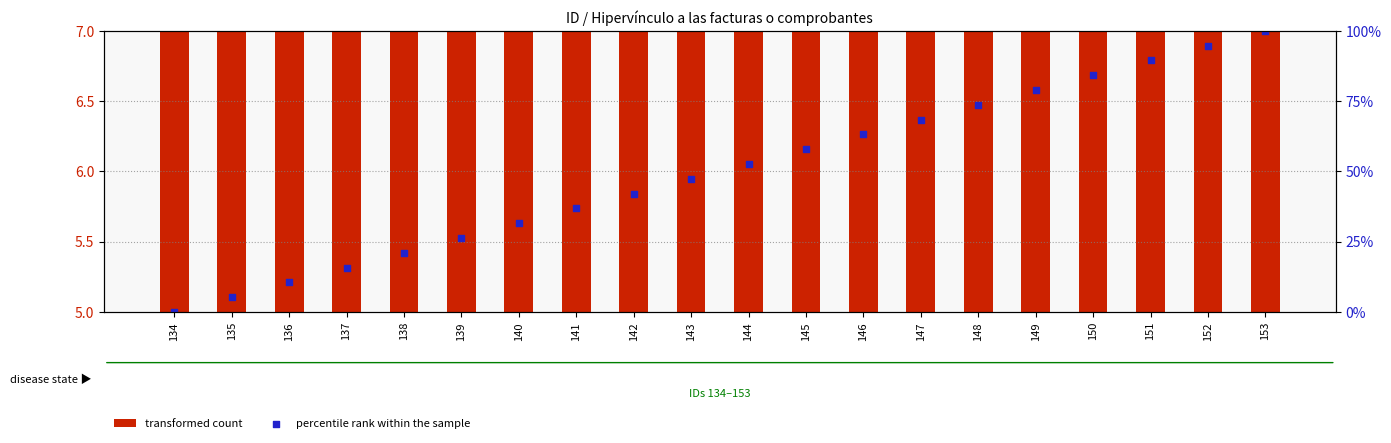

At which category is the sum across all series the highest?

153